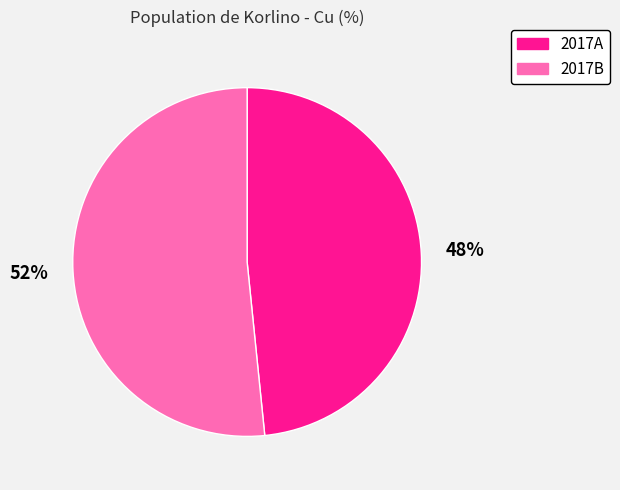

Rank the categories by value from lowest to highest.

2017A, 2017B